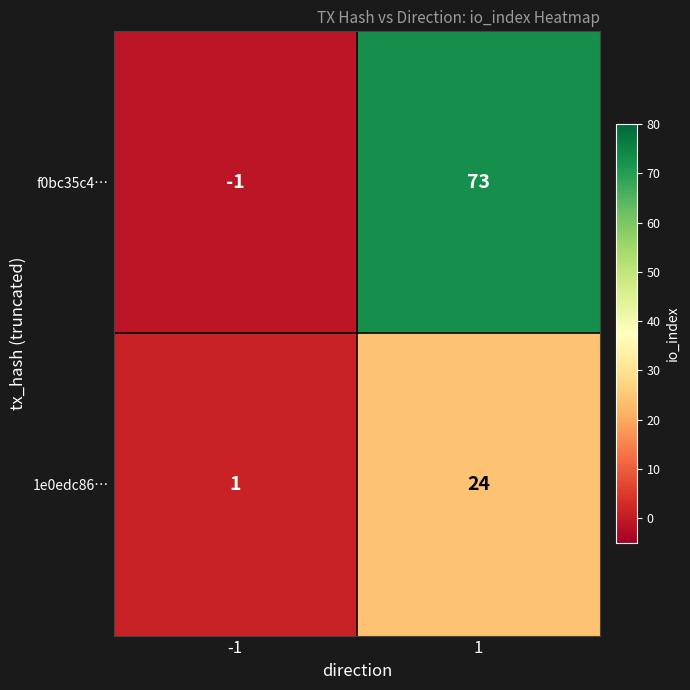

Reading left to right, extract all data points from this chart.

f0bc35c4…: -1	73
1e0edc86…: 1	24